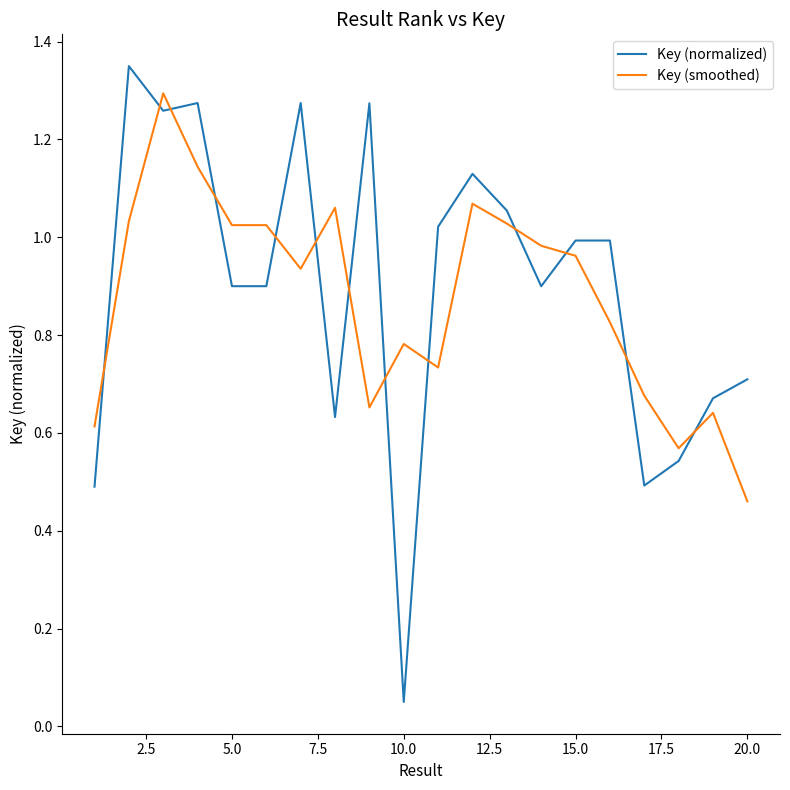

Which series ends up on top after the final intersection of Key (smoothed) and Key (normalized)?

Key (normalized)